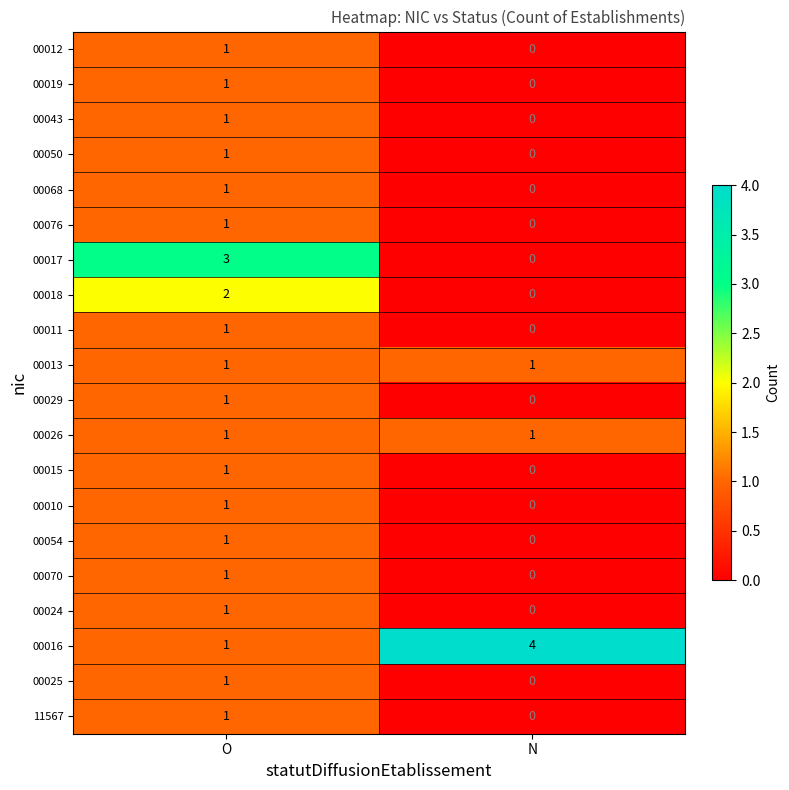

What is the sum of the 00017 values at O and N?

3